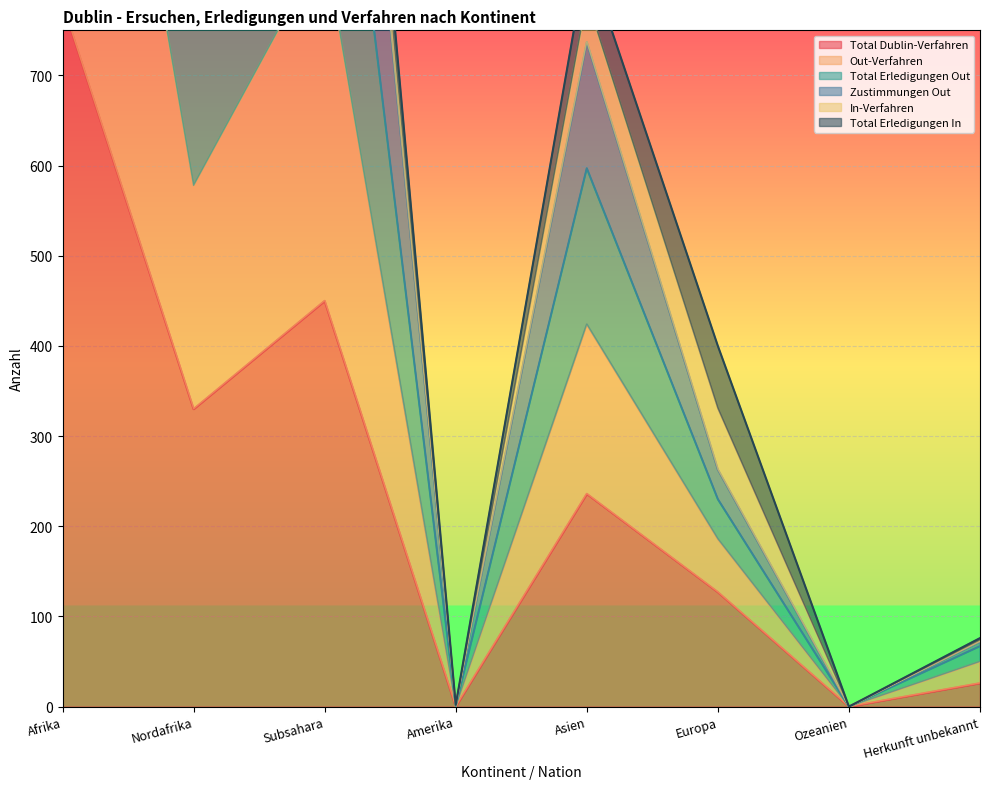

True or false: Zustimmungen Out and Total Erledigungen Out cross at least once.

False